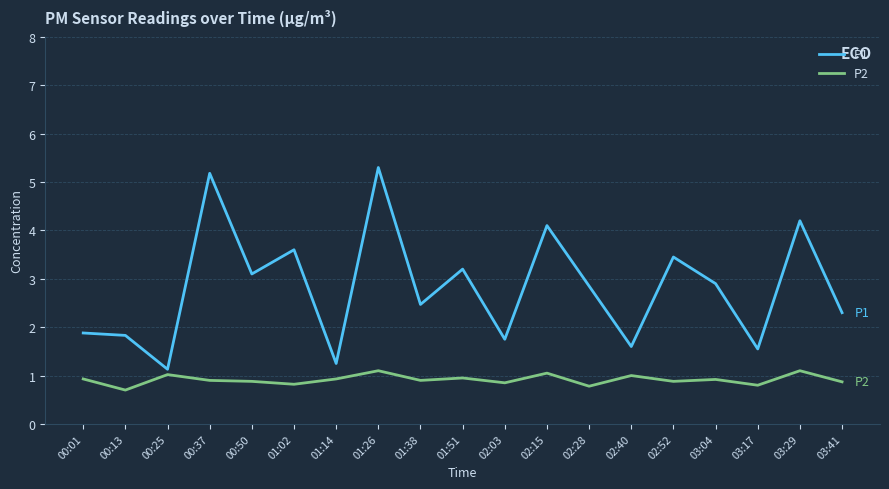

Count the number of data series in this chart.

2